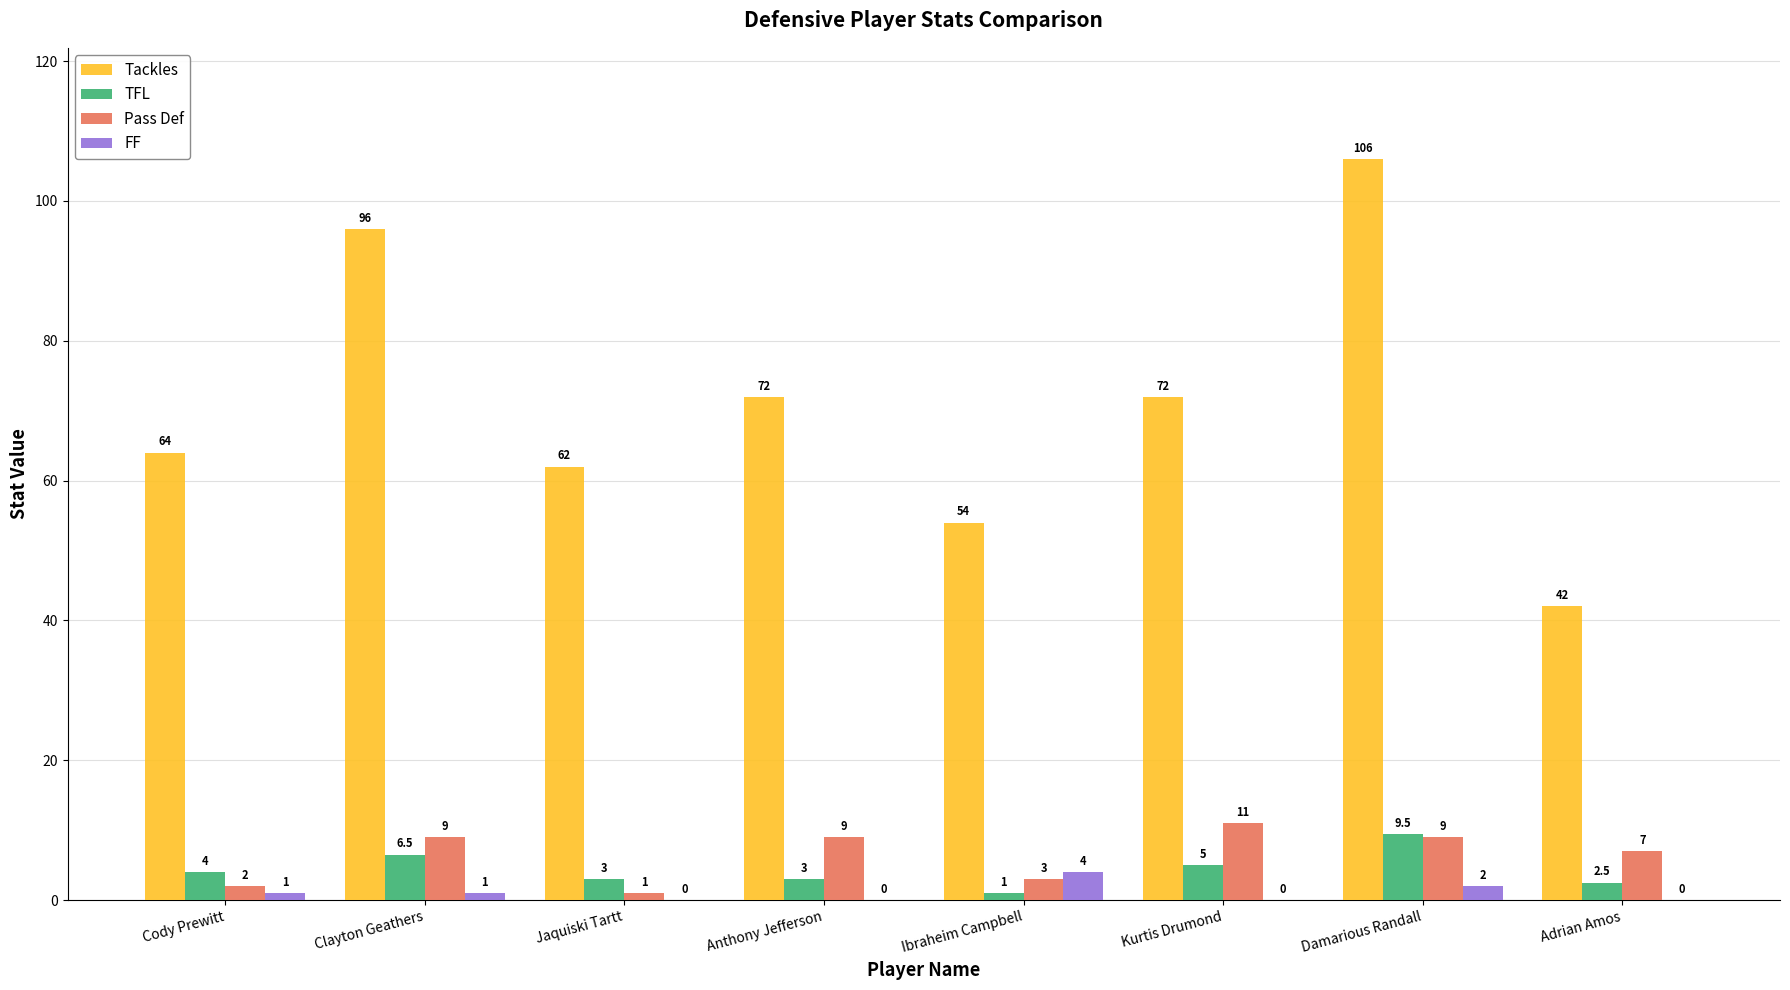

Is it true that Tackles equals 62.0 at Jaquiski Tartt?

True